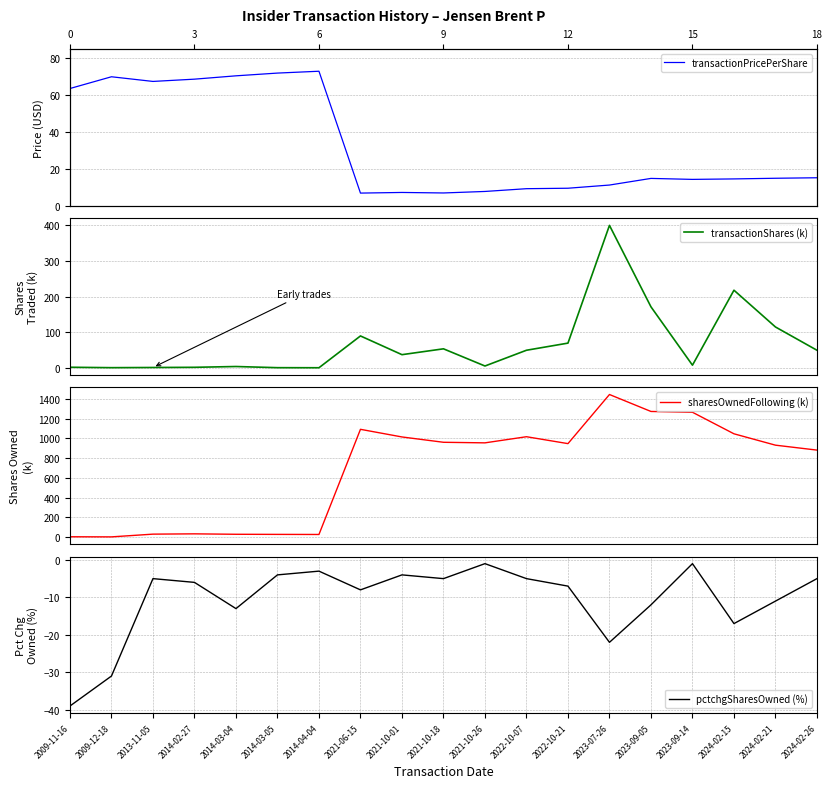

At which label does transactionPricePerShare first exceed 14?

2009-11-16